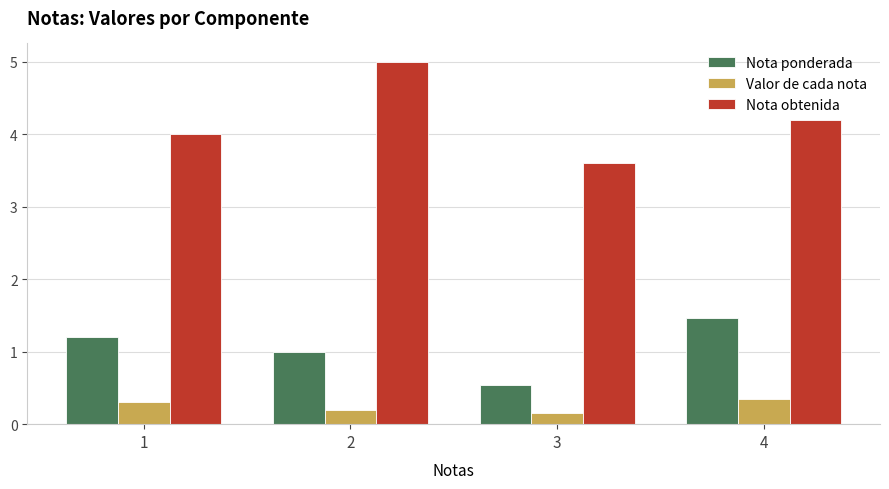

How many bars are there in total?

12